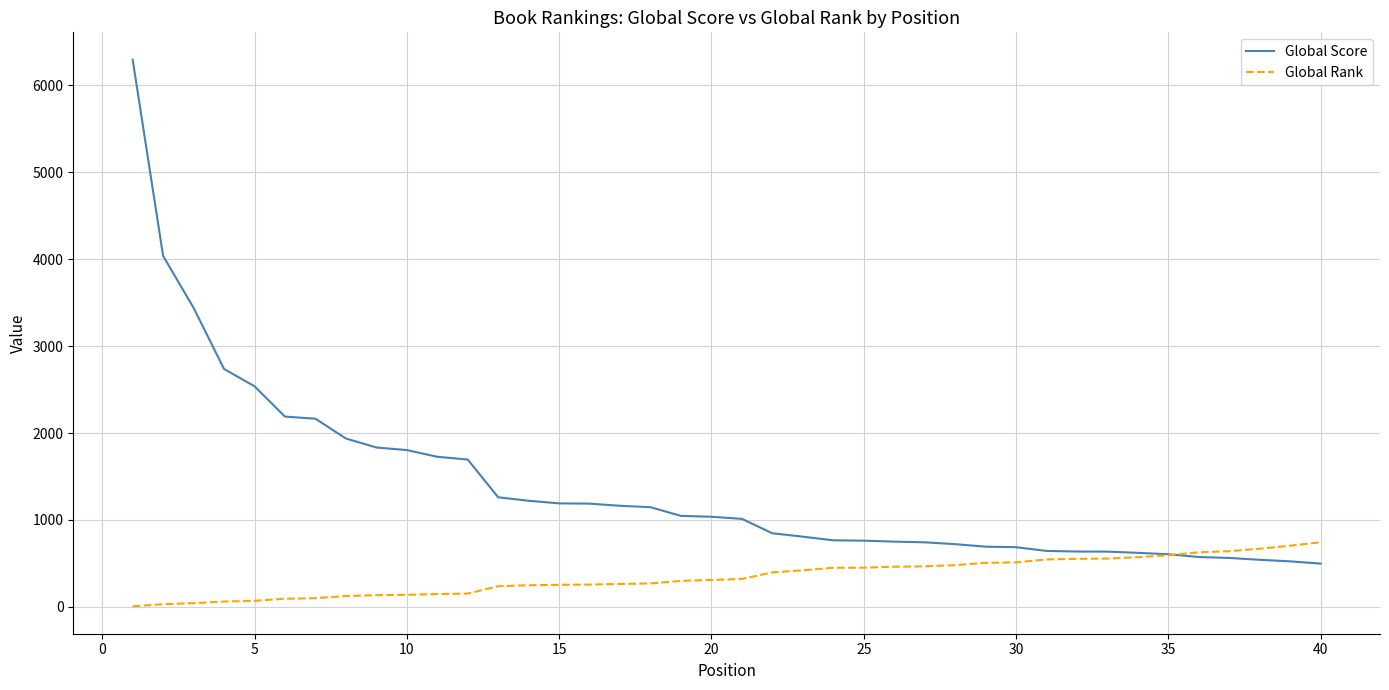

Rank the series by their maximum value, from lowest to highest.

Global Rank, Global Score